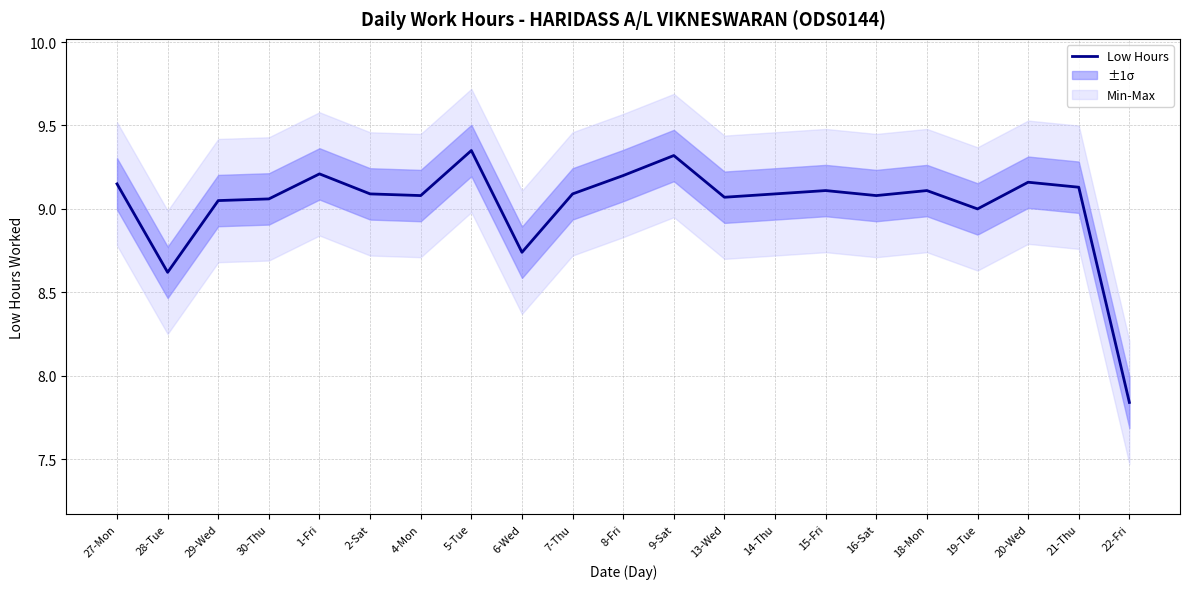

List the labels in order of value, smallest first.

22-Fri, 28-Tue, 6-Wed, 19-Tue, 29-Wed, 30-Thu, 13-Wed, 4-Mon, 16-Sat, 2-Sat, 7-Thu, 14-Thu, 15-Fri, 18-Mon, 21-Thu, 27-Mon, 20-Wed, 8-Fri, 1-Fri, 9-Sat, 5-Tue